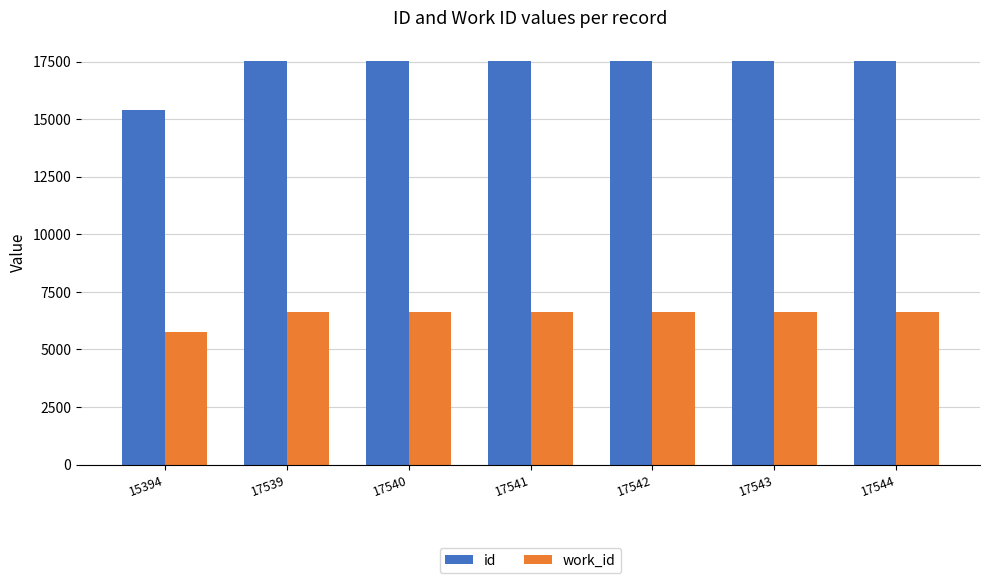

What is the sum of the work_id values at 17543 and 17542?

13222